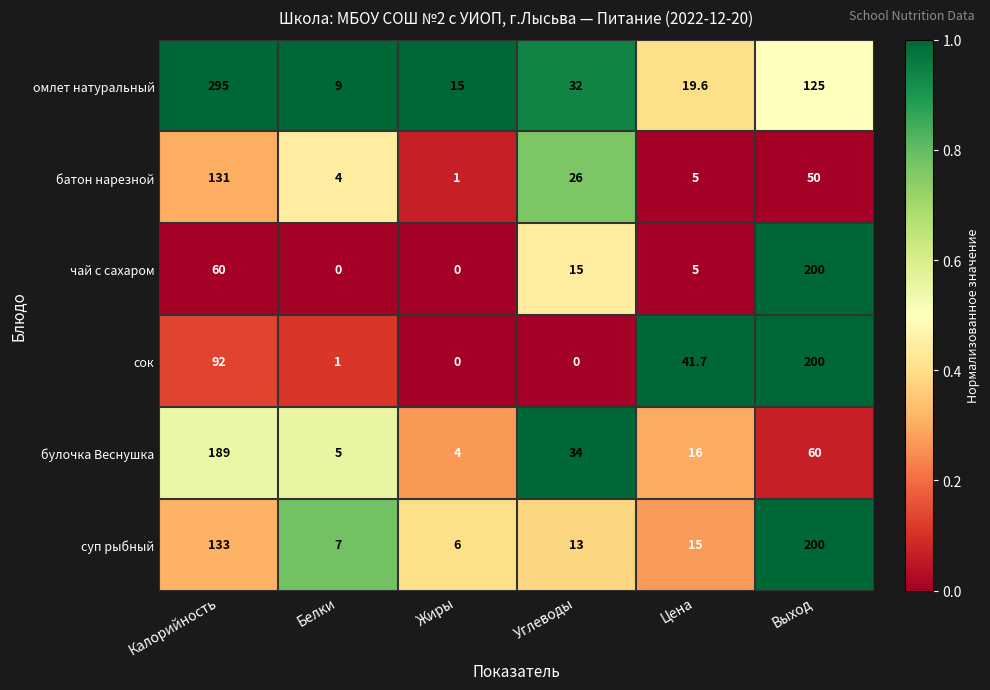

What is the difference between the second highest and second lowest values in the омлет натуральный series?

110.0